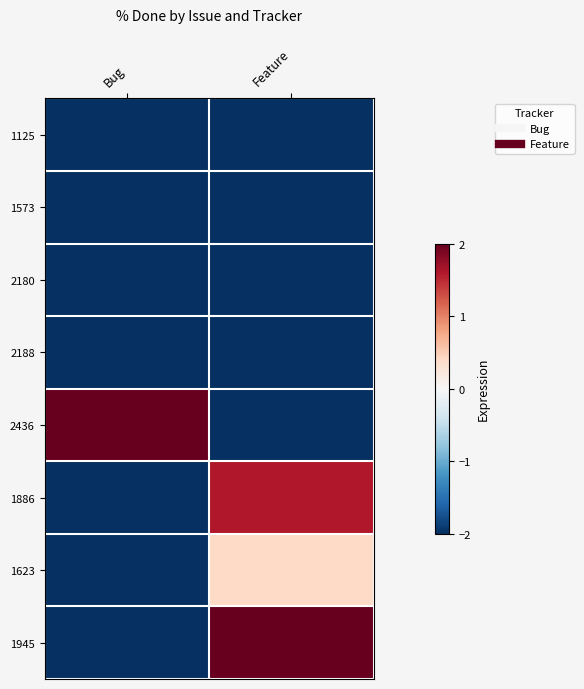

List the series in order of their peak value, lowest first.

1125, 1573, 2180, 2188, 1623, 1886, 2436, 1945